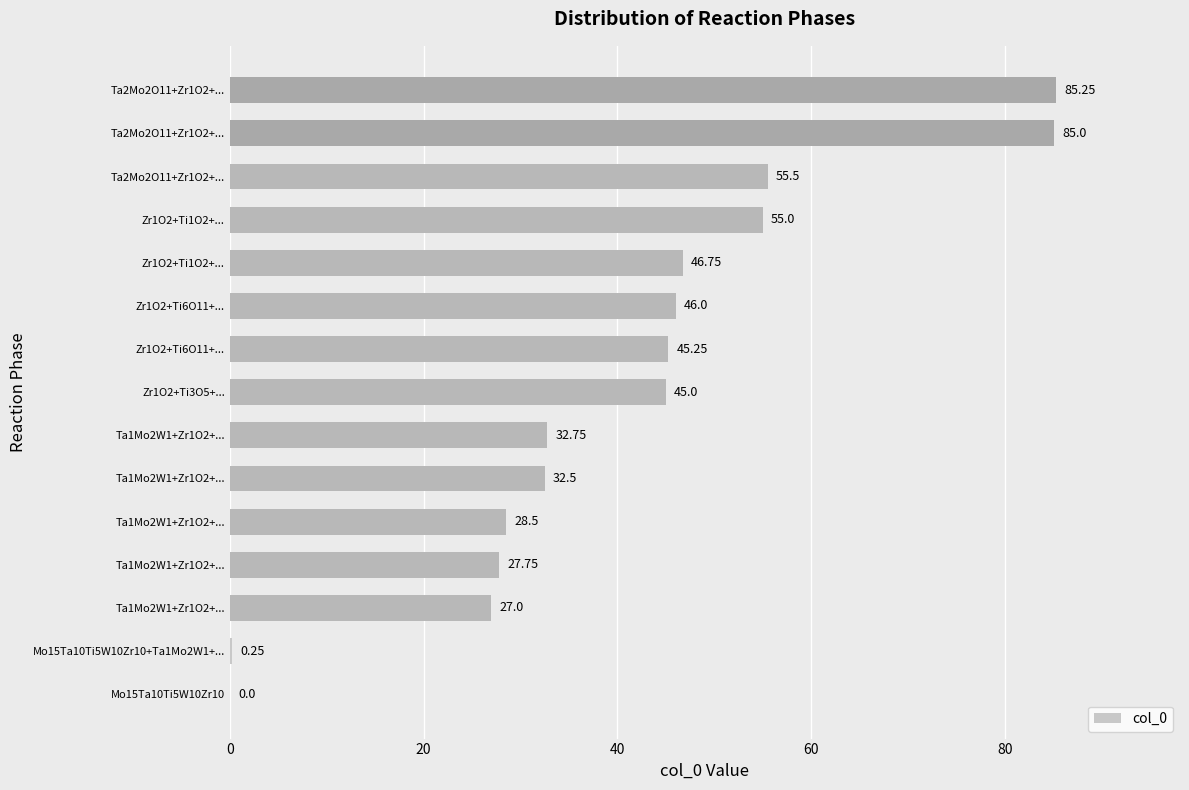

Are the bars horizontal?

Yes